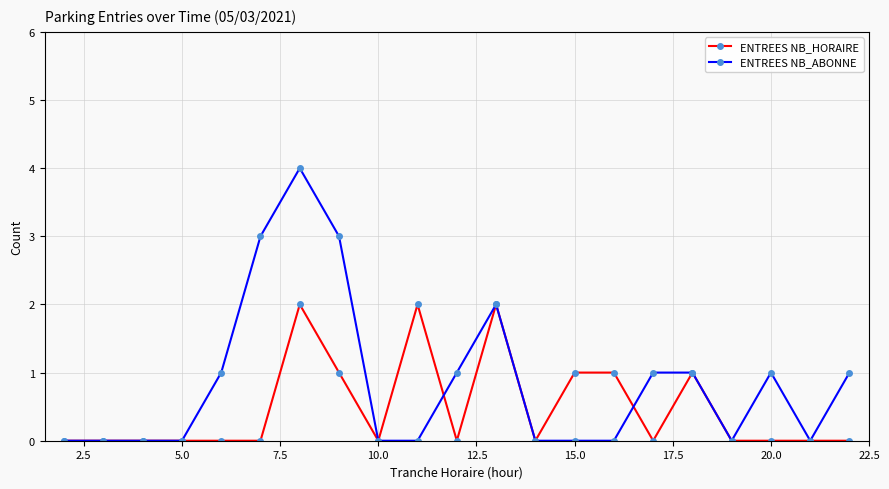

Rank the series by their average value, from lowest to highest.

ENTREES NB_HORAIRE, ENTREES NB_ABONNE